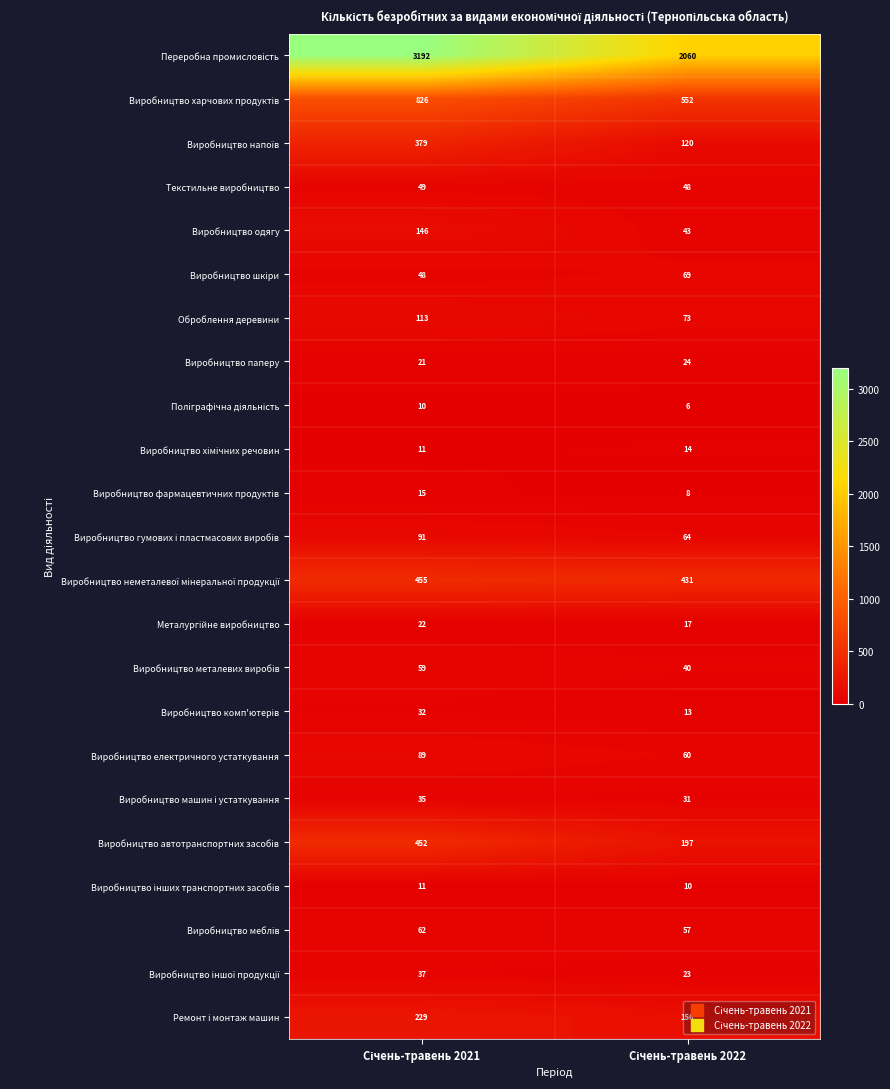

What is the sum of all Виробництво одягу values?

189